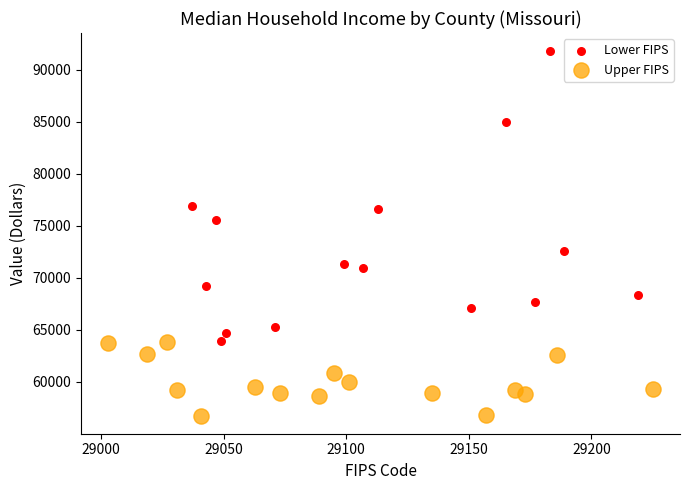

Which series reaches the maximum Y coordinate?

Lower FIPS